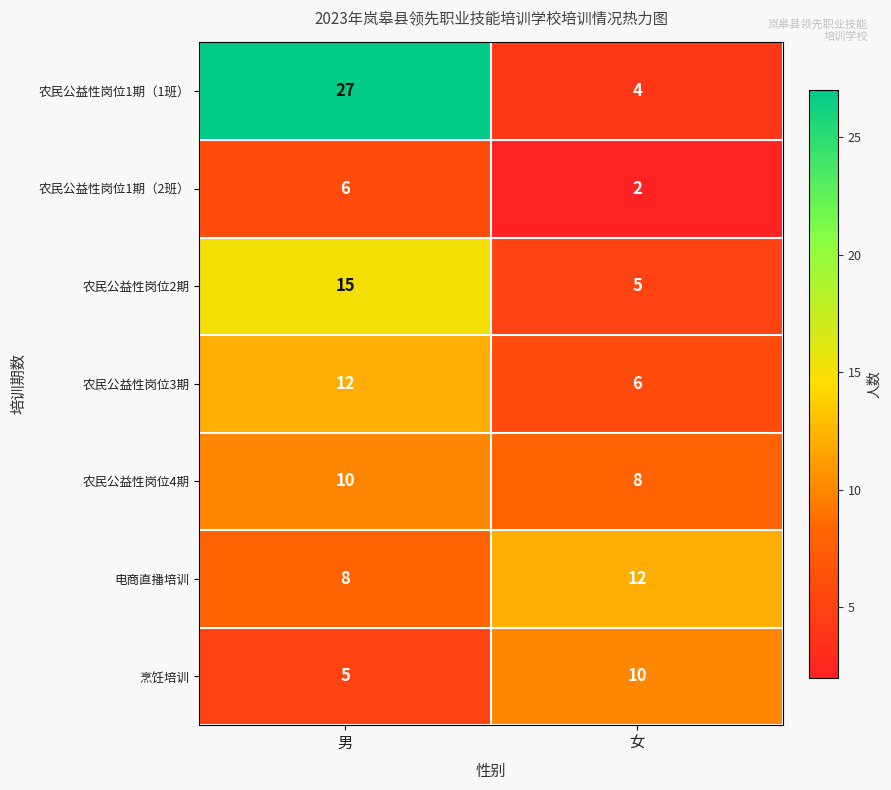

At which category is the sum across all series the highest?

男